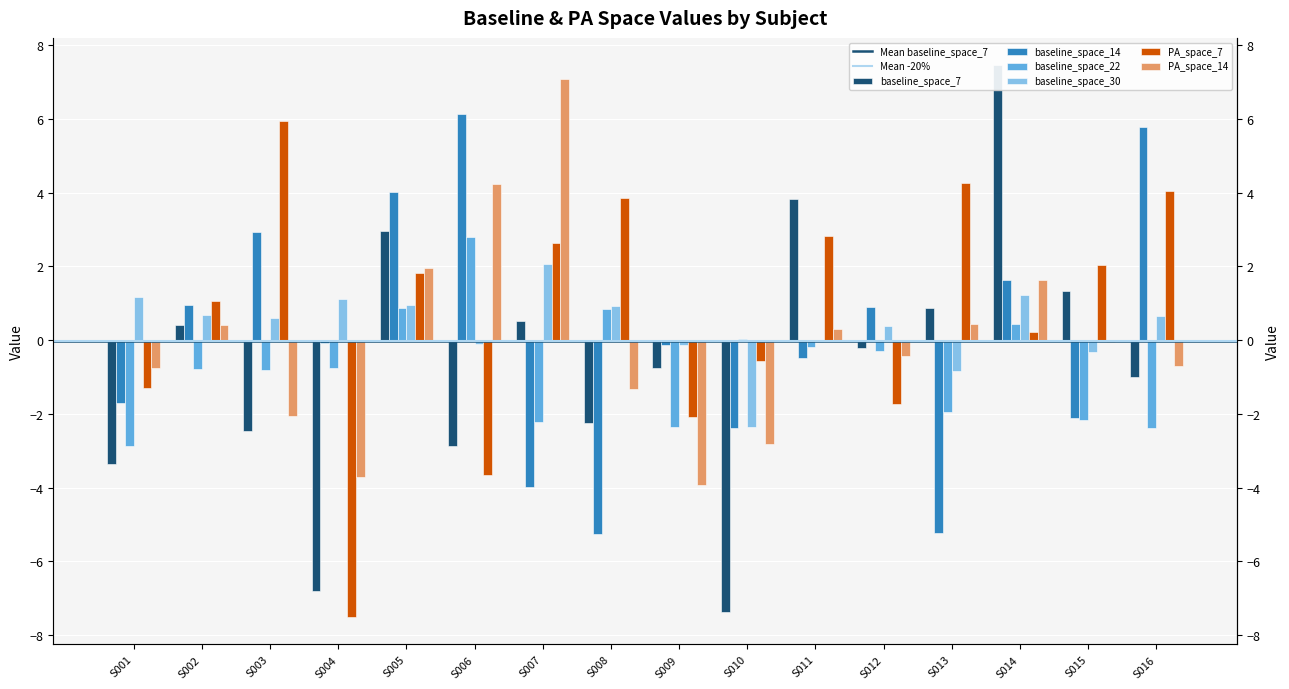

At which category is the sum across all series the highest?

S014